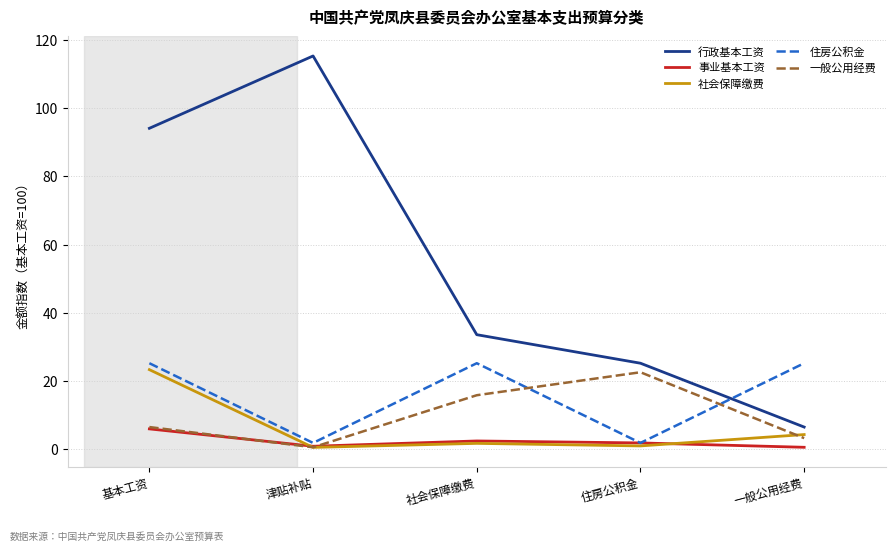

Which series has the largest total across all categories?

行政基本工资